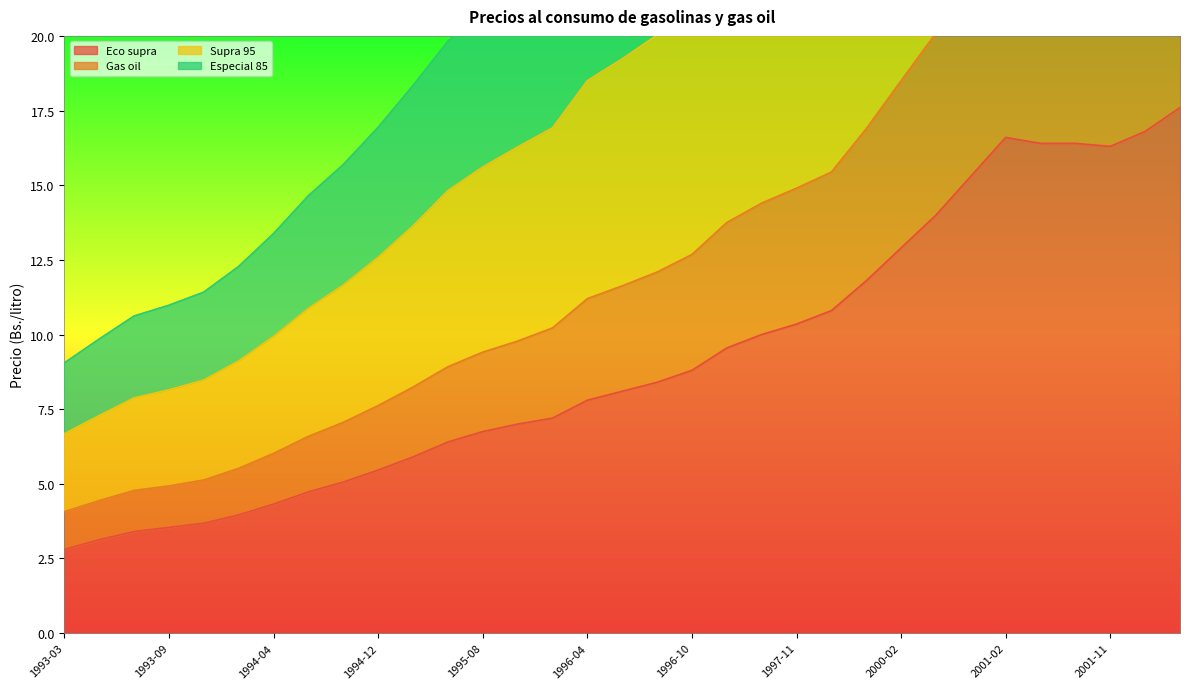

Which has a higher value, 1993-10 or 2000-05?

2000-05